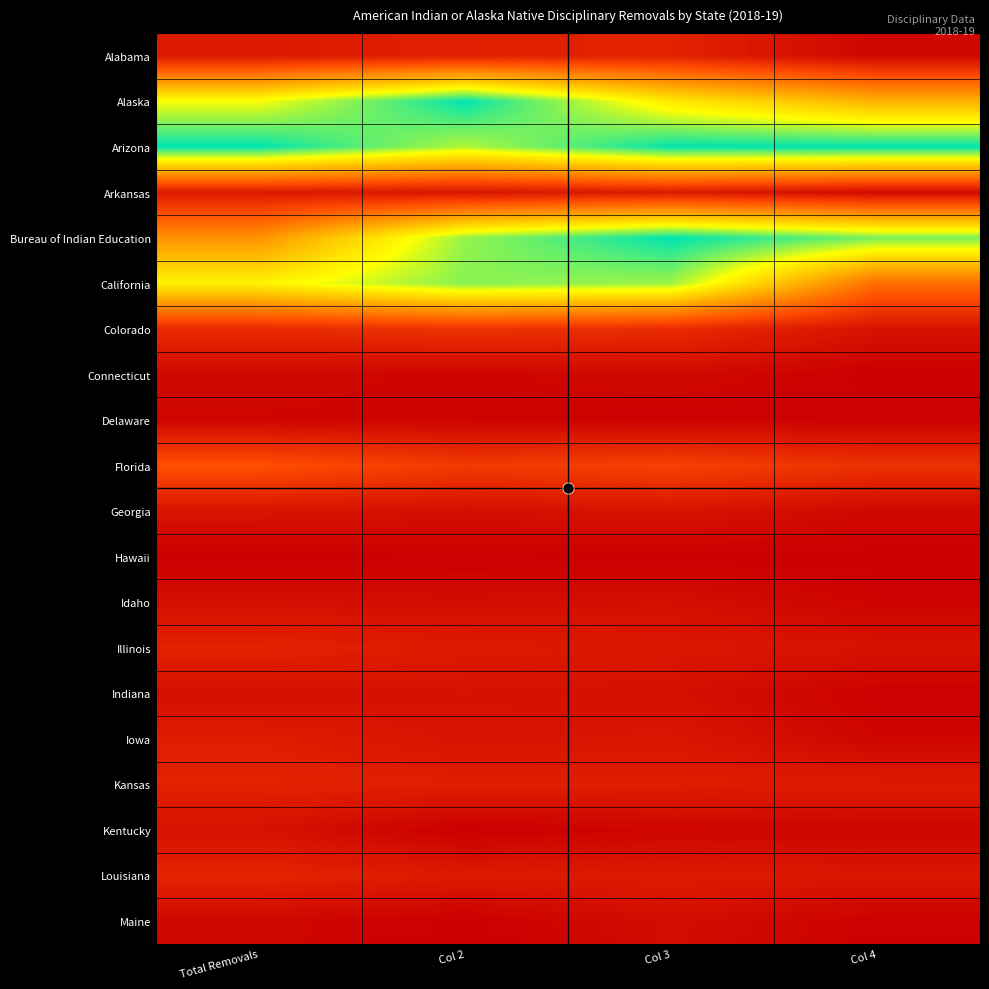

How many series are shown in this chart?

20